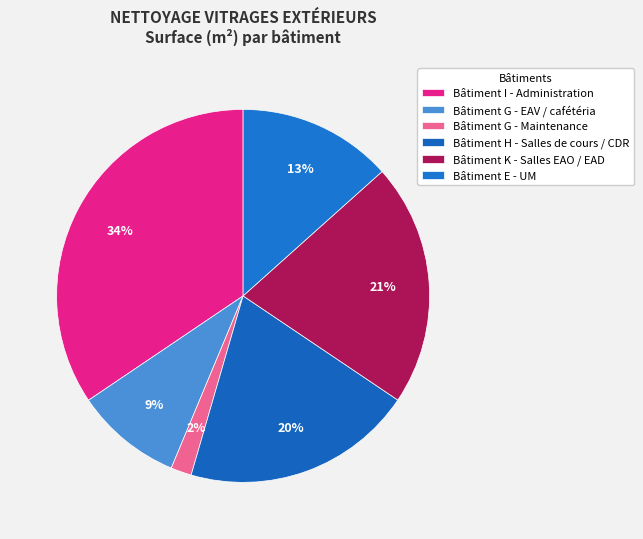

Is it true that Bâtiment K - Salles EAO / EAD is 21% of the pie?

True